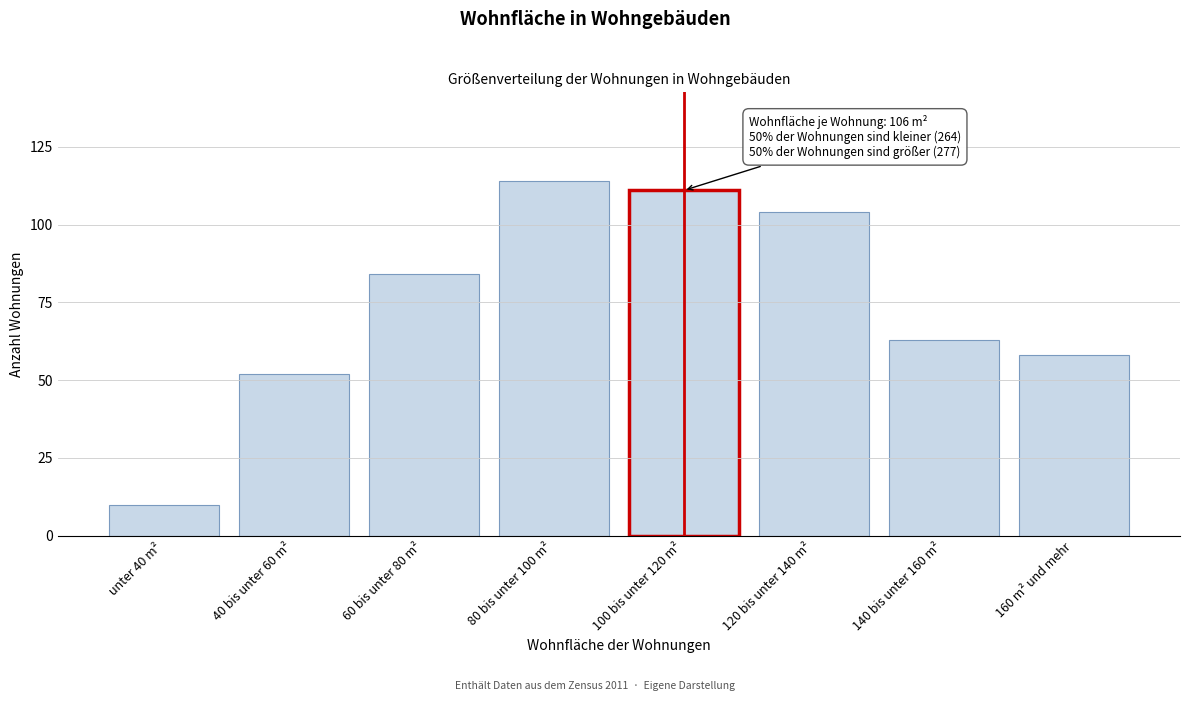

Reading left to right, transcribe all the data shown in this chart.

10	52	84	114	111	104	63	58